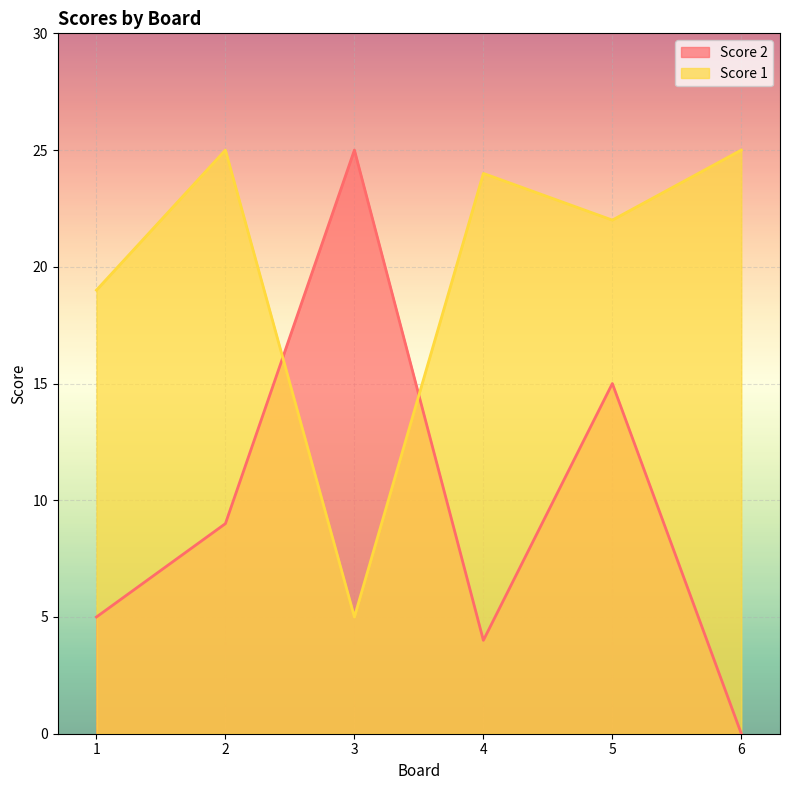

At which category is the sum across all series the highest?

5